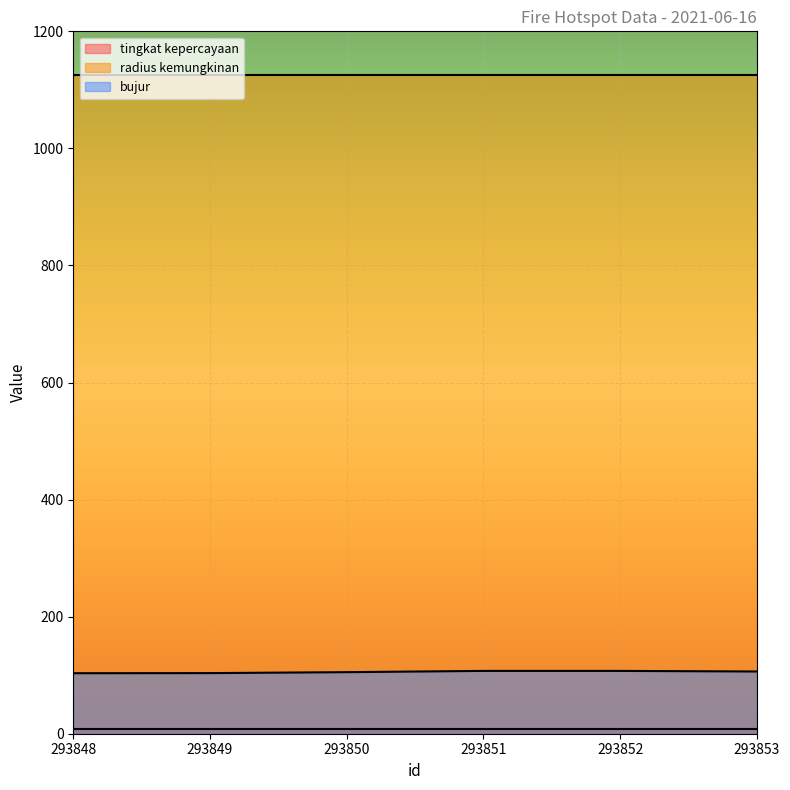

True or false: radius kemungkinan and tingkat kepercayaan intersect in this chart.

False